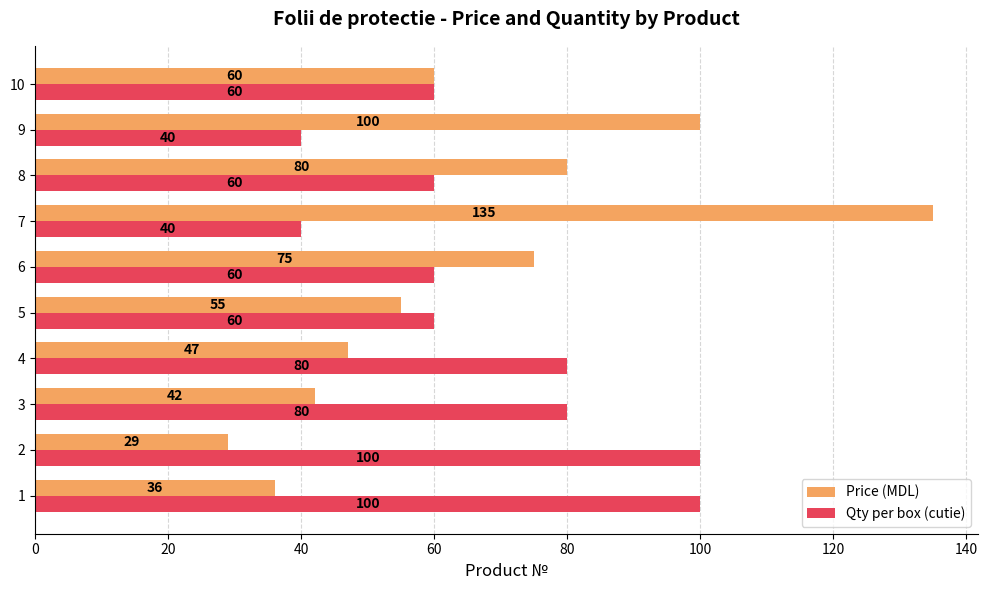

Is it true that Qty per box (cutie) equals 31 at 5?

False